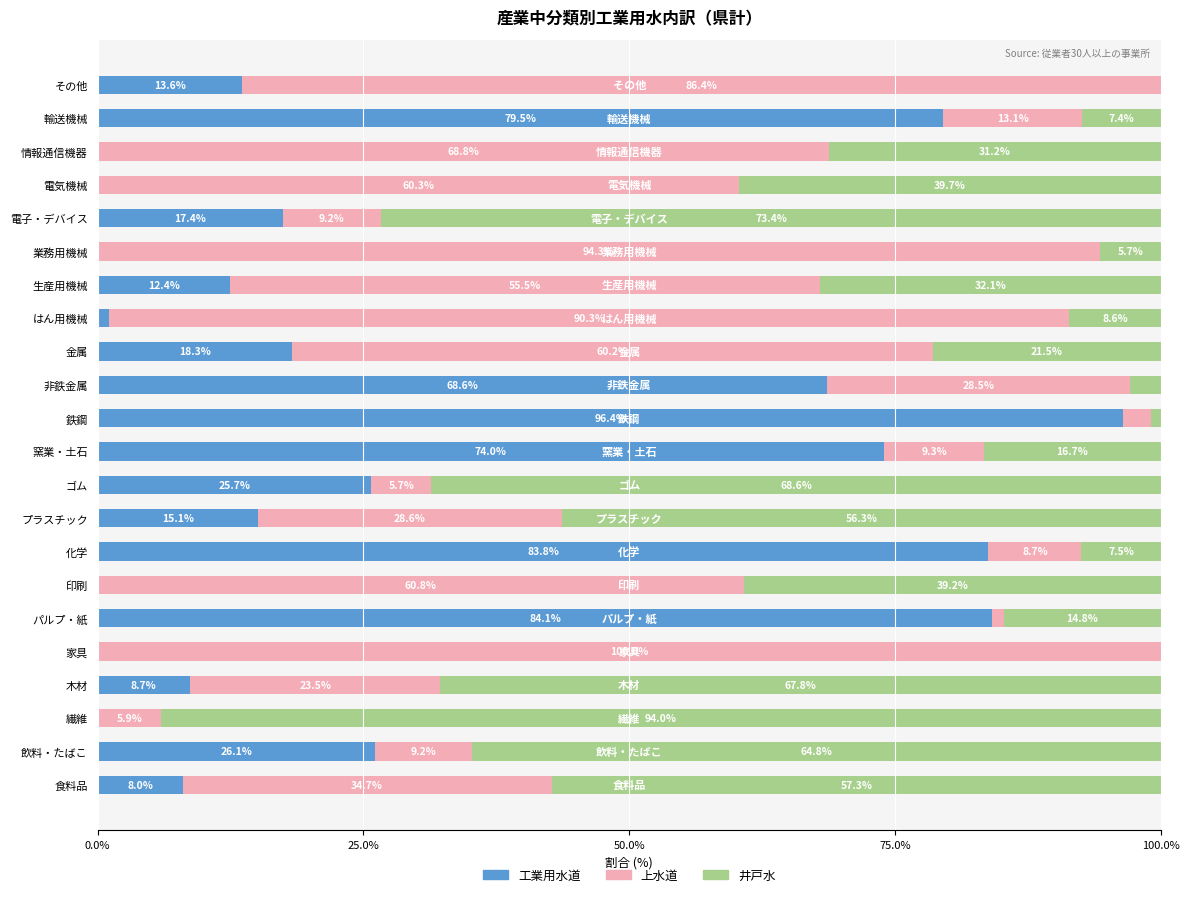

What is the highest value of the 工業用水道 series?

96.4